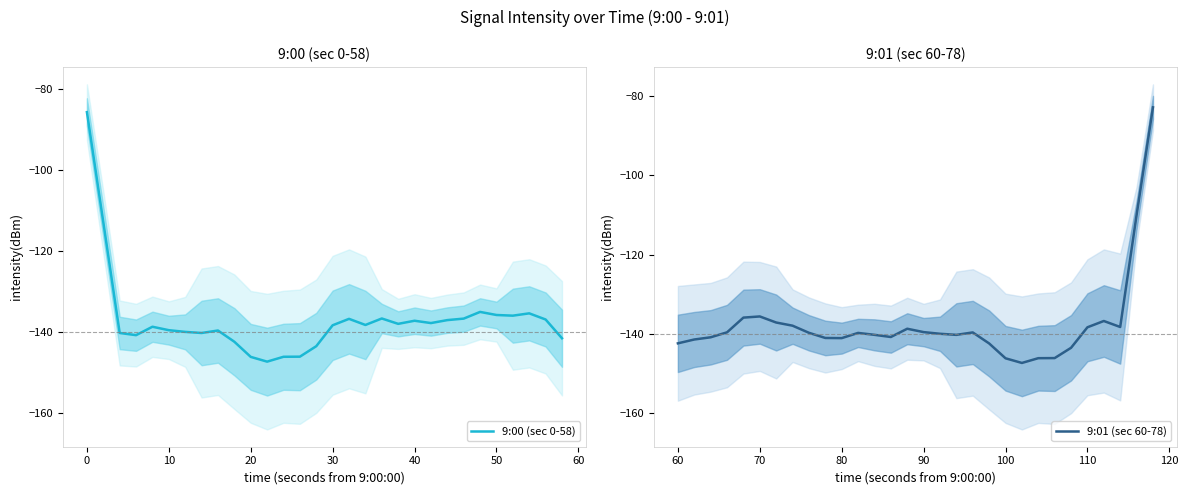

True or false: 9:00 (sec 0-58) has more than 1 points higher than both neighbors.

True